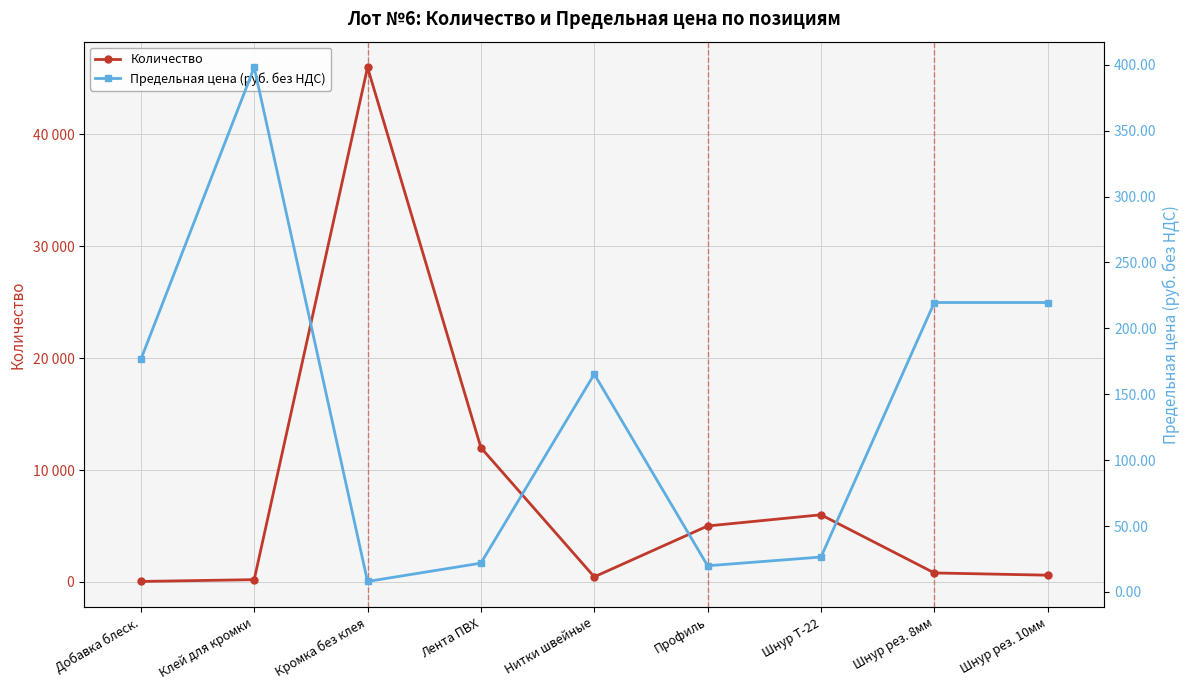

What is the difference between the Количество values at Нитки швейные and Шнур Т-22?

5550.0